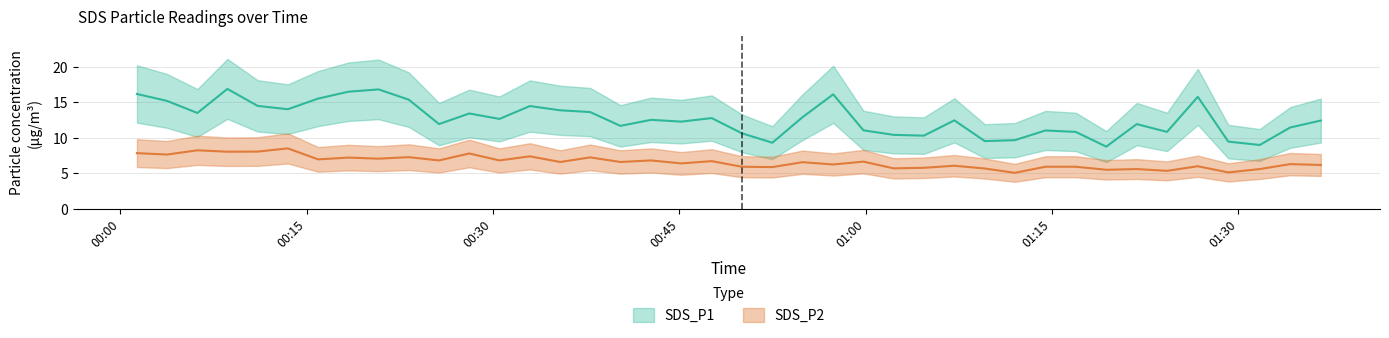

What is the difference between the maximum and minimum values in the SDS_P2 series?

3.4